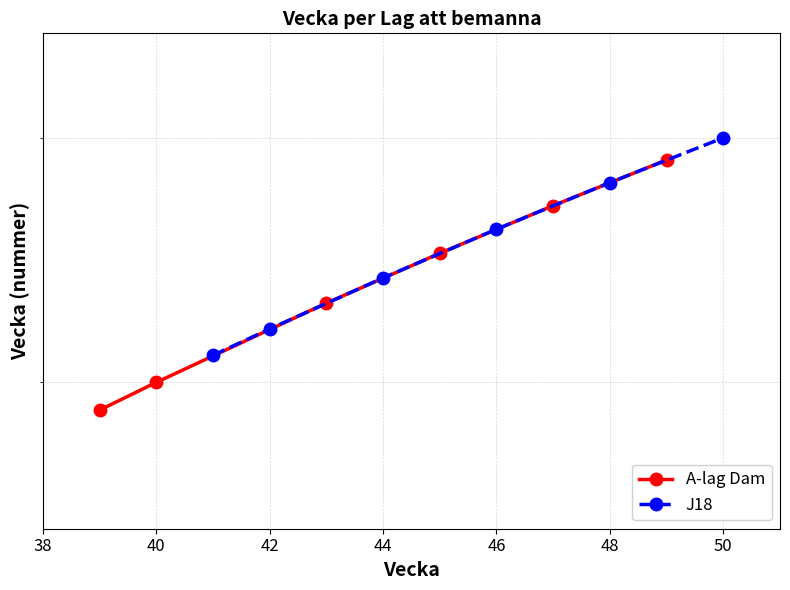

The value of J18 at 46 is 46. True or false?

True